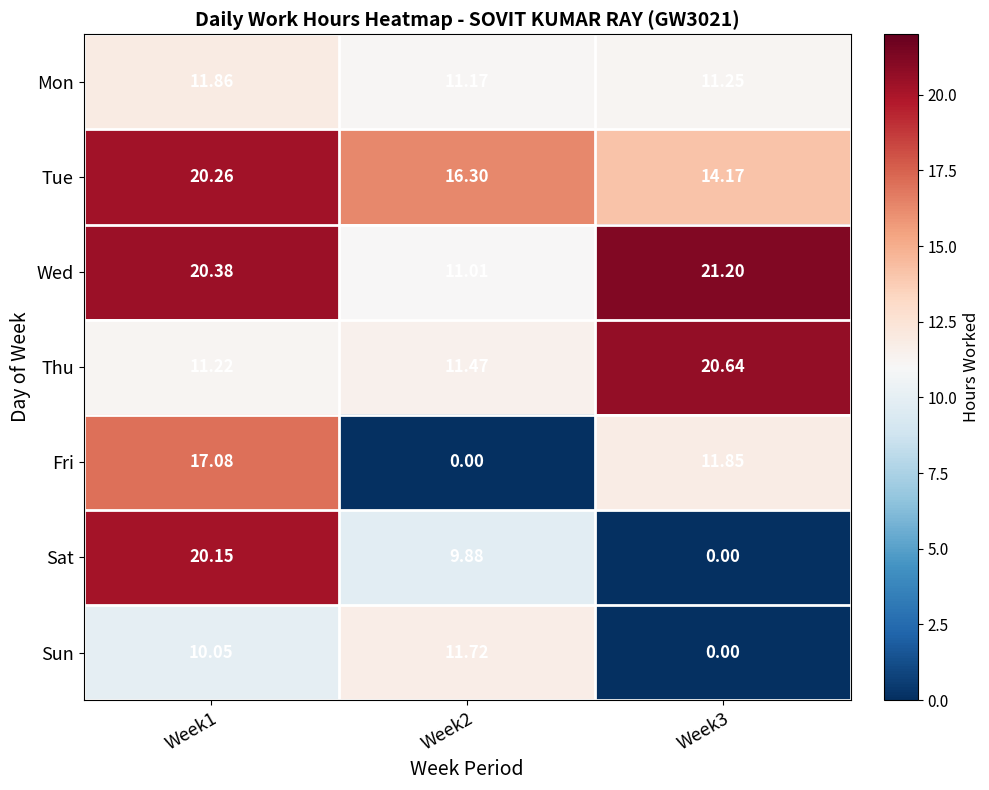

Between Week1 and Week3, which series saw the biggest shift?

Sat